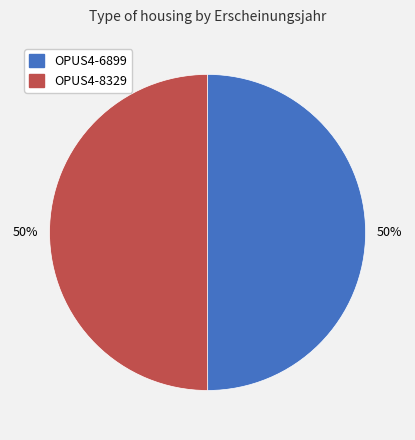

To the nearest percent, what percentage of the pie is OPUS4-6899?

50%